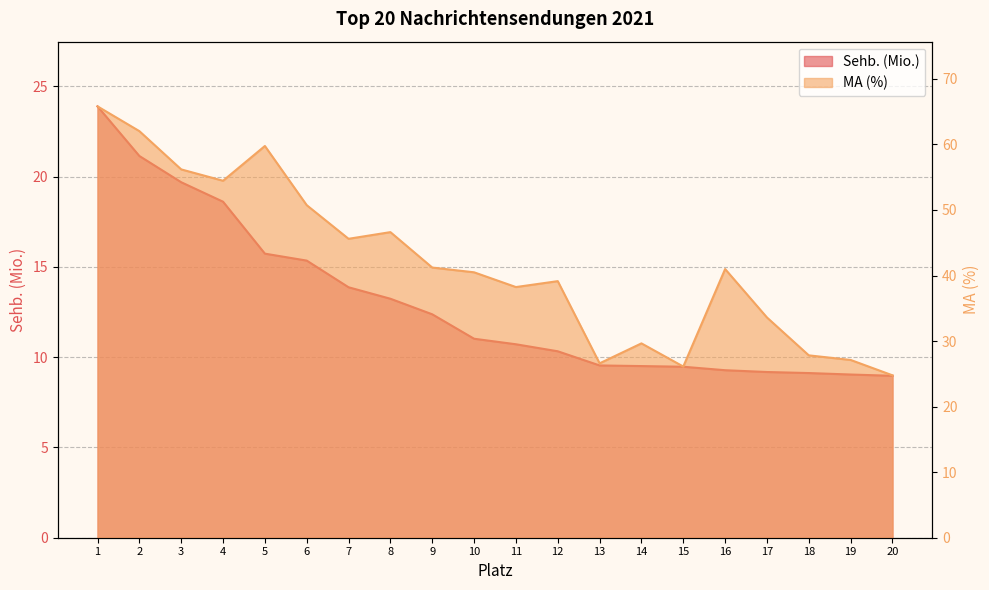

Rank the series by their average value, from lowest to highest.

Sehb. (Mio.), MA (%)